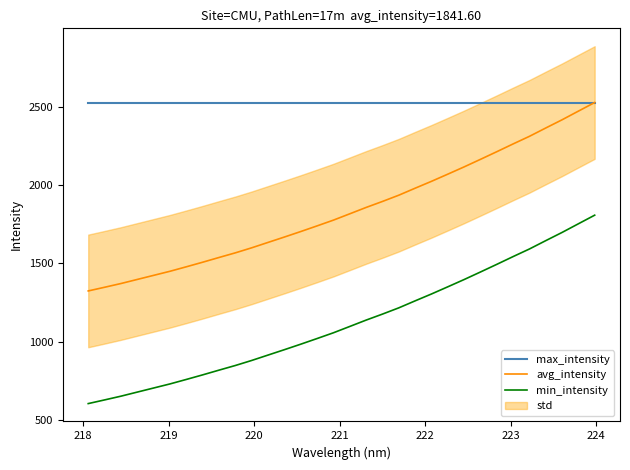

True or false: min_intensity and avg_intensity cross at least once.

False